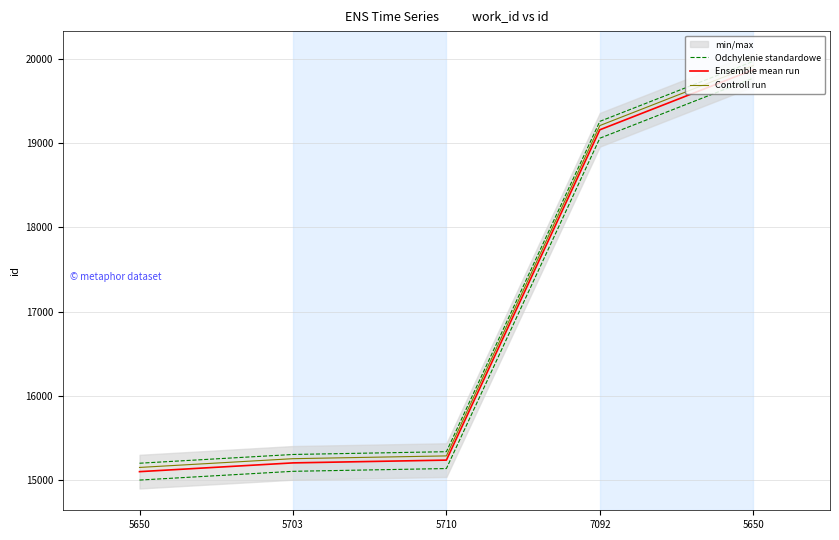

True or false: Controll run and Ensemble mean run cross at least once.

False